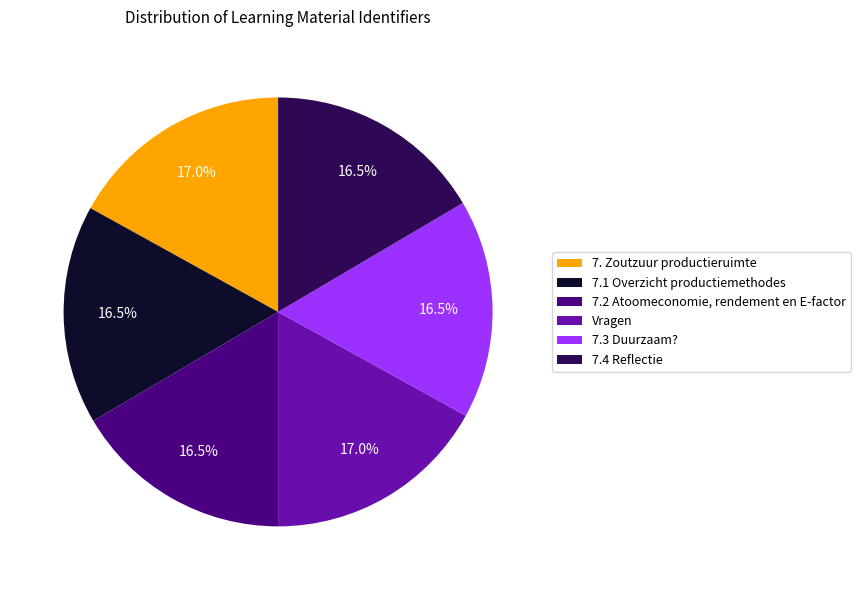

How many segments does this pie chart have?

6